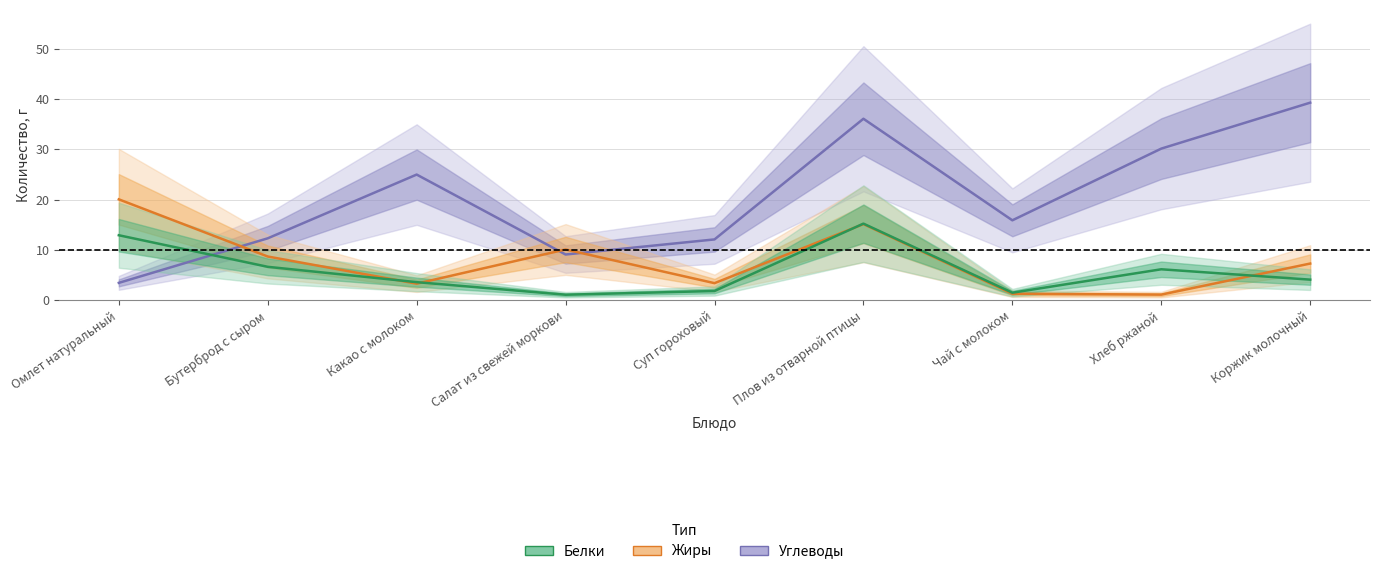

Reading left to right, list all the values displayed in this chart.

Углеводы: 3.5	12.3	25.0	9.1	12.1	36.1	15.9	30.2	39.3
Жиры: 20.1	8.7	3.3	10.1	3.4	15.1	1.3	1.1	7.3
Белки: 12.9	6.7	3.6	1.1	1.8	15.2	1.5	6.2	4.1